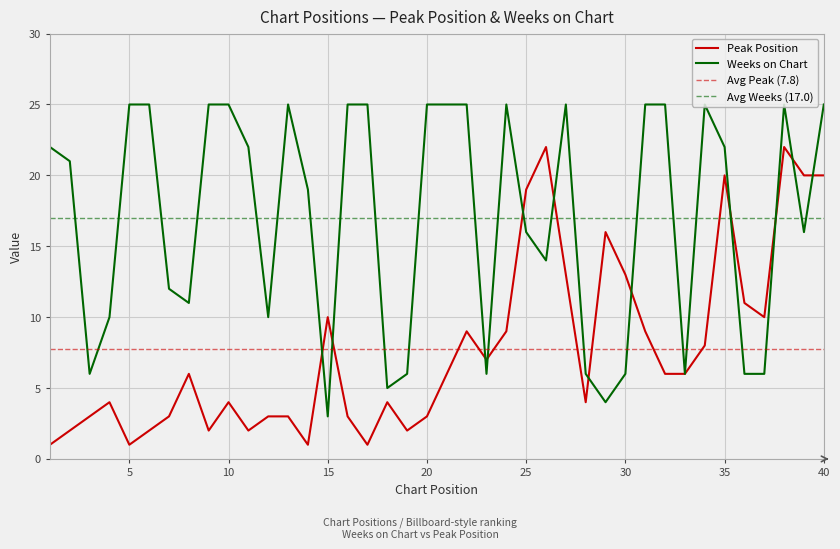

True or false: Peak Position and Weeks on Chart cross at least once.

True